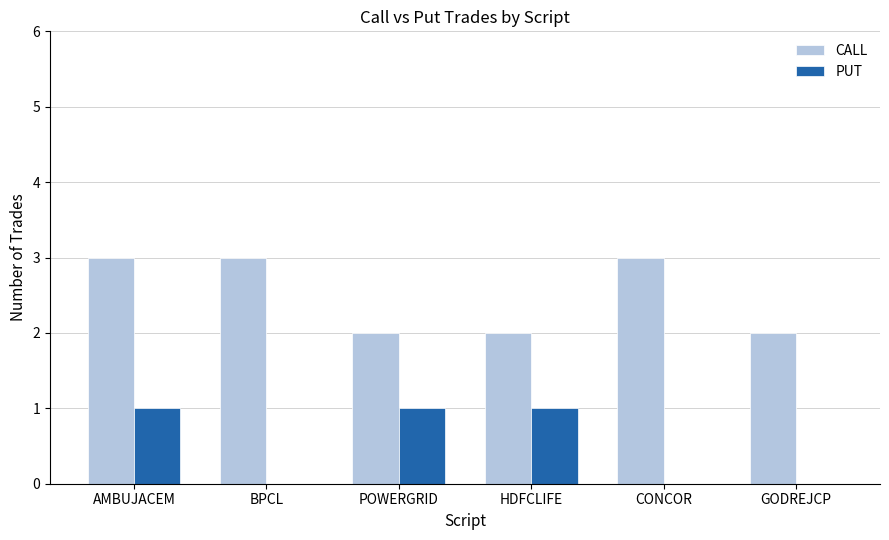

What is the total value across all series at CONCOR?

3